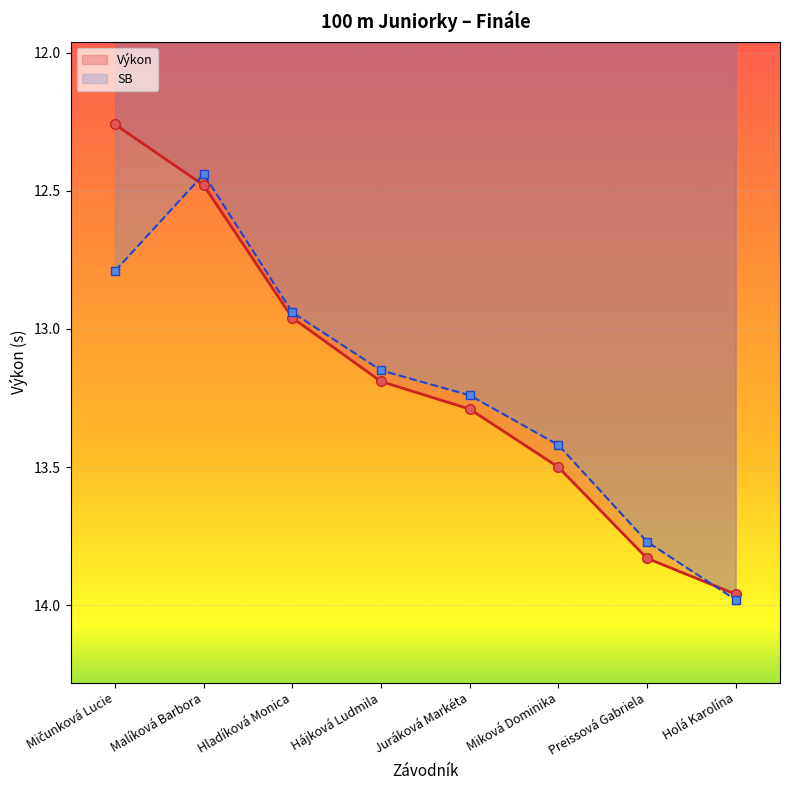

At which category does SB reach its first local valley?

Malíková Barbora